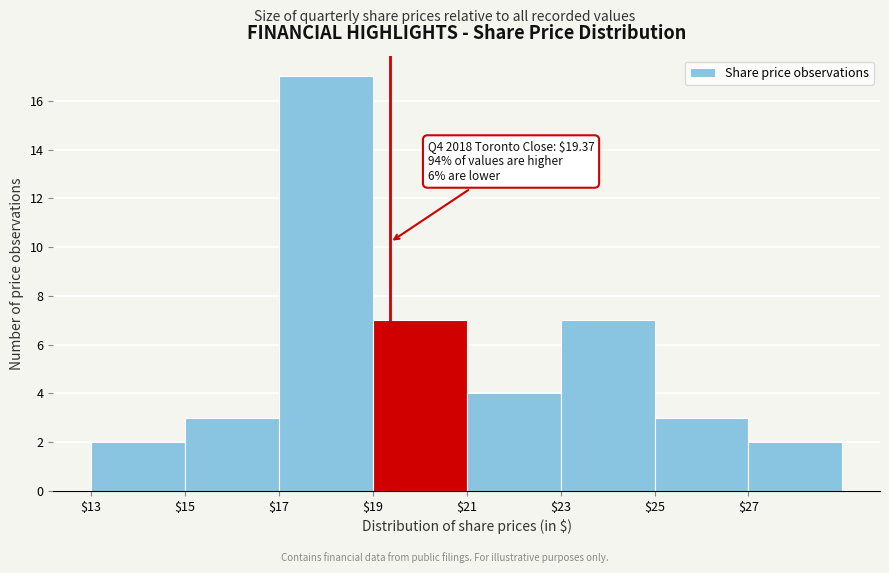

Which range on the x-axis has the tallest bar?

17 to 19